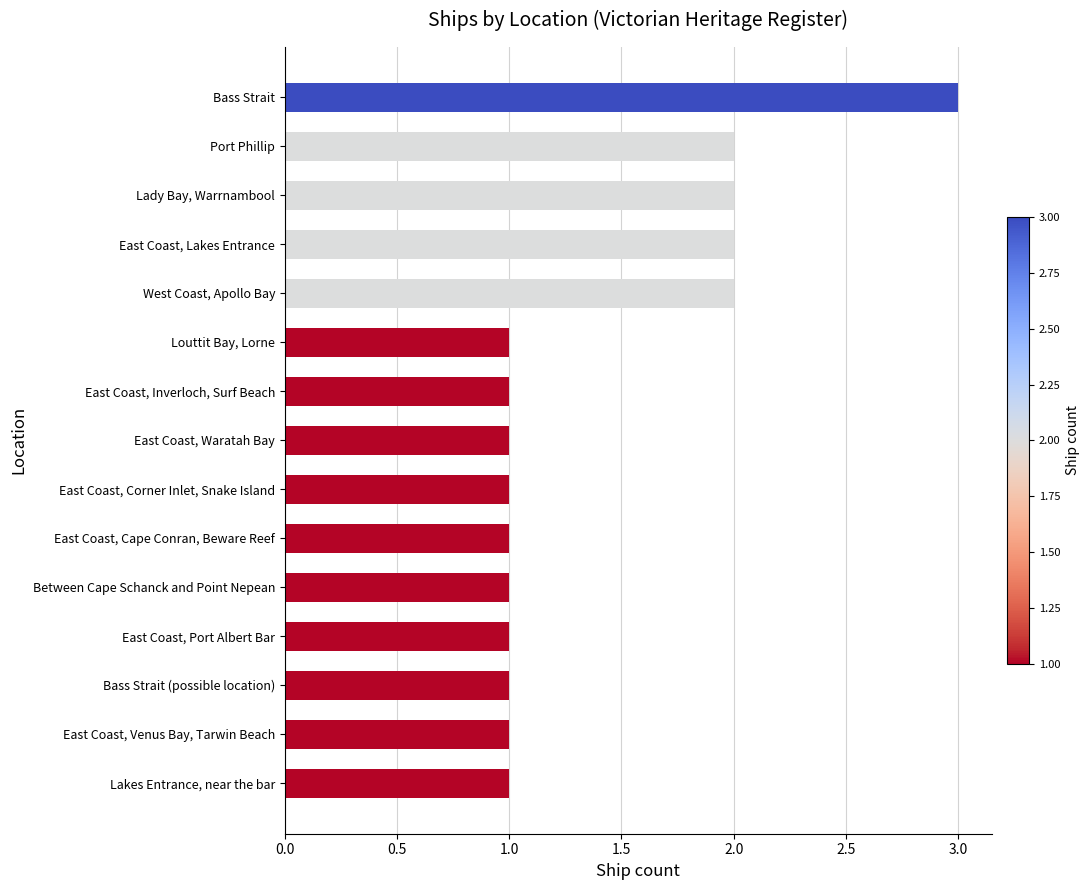

How many series are shown in this chart?

1